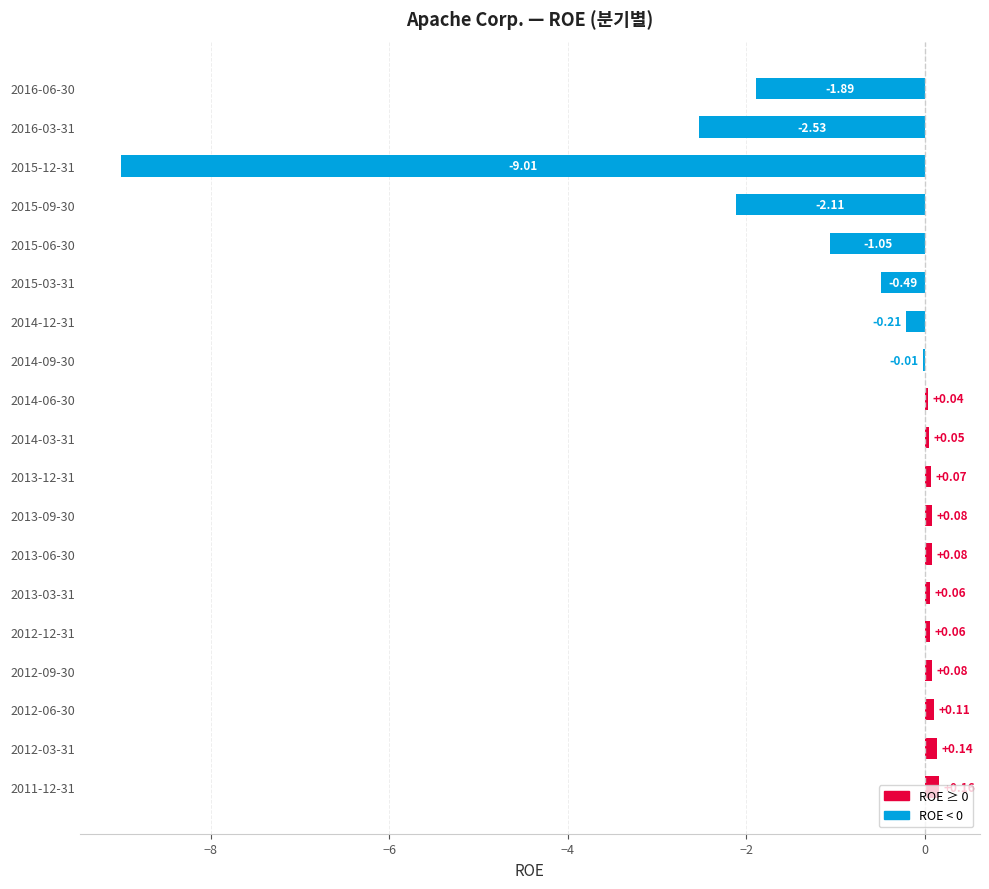

What is the sum of the values at 2015-06-30 and 2012-03-31?

-0.9